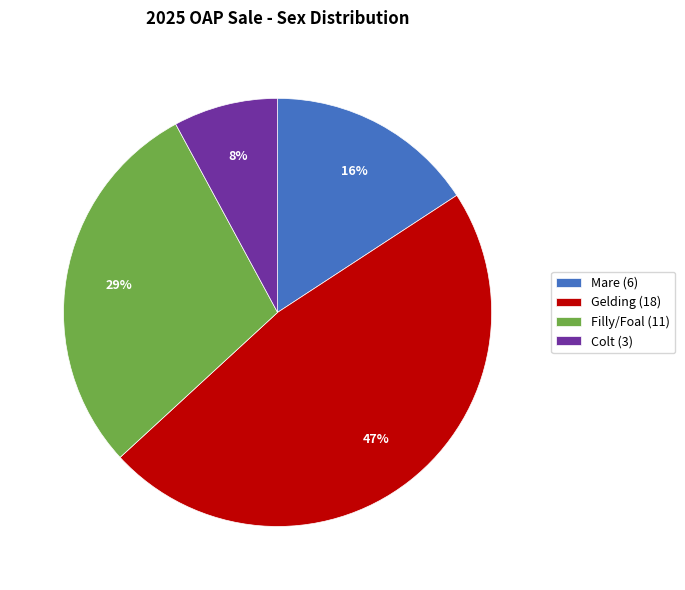

Which slice is the largest?

Gelding (18)